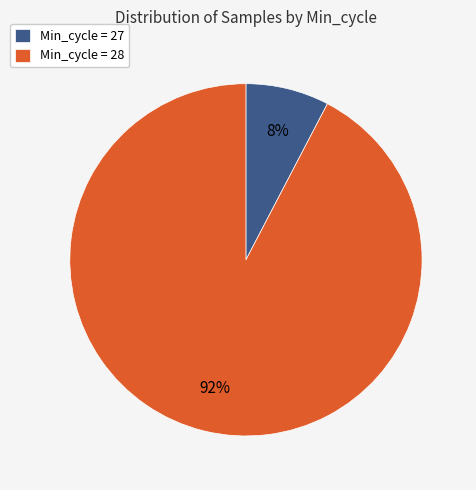

To the nearest percent, what percentage of the pie is Min_cycle = 28?

92%